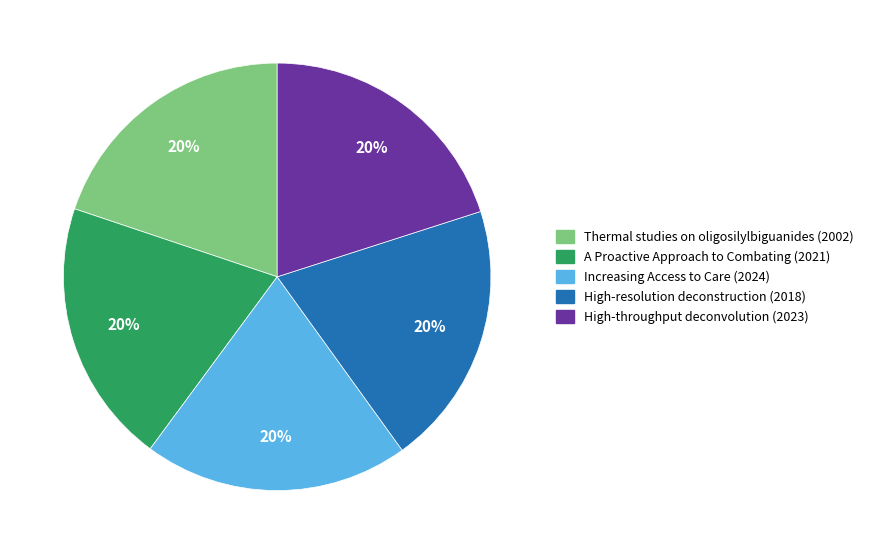

Count the number of slices in the pie.

5